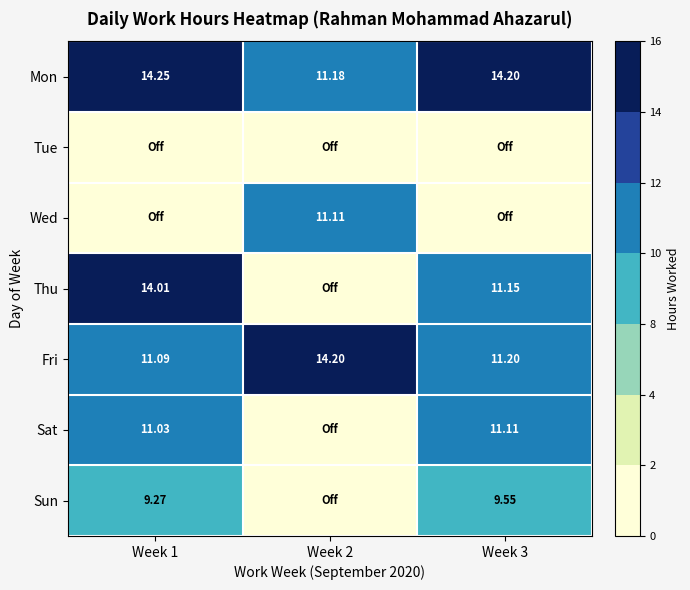

Is the value of Sun at Week 3 greater than the value of Sat at Week 3?

No